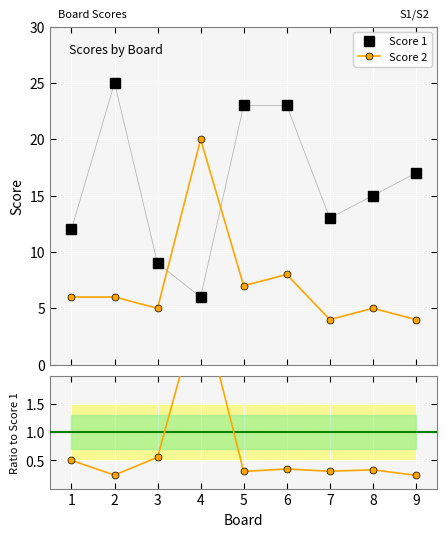

True or false: Score 2 has more than 0 interior local peaks.

True